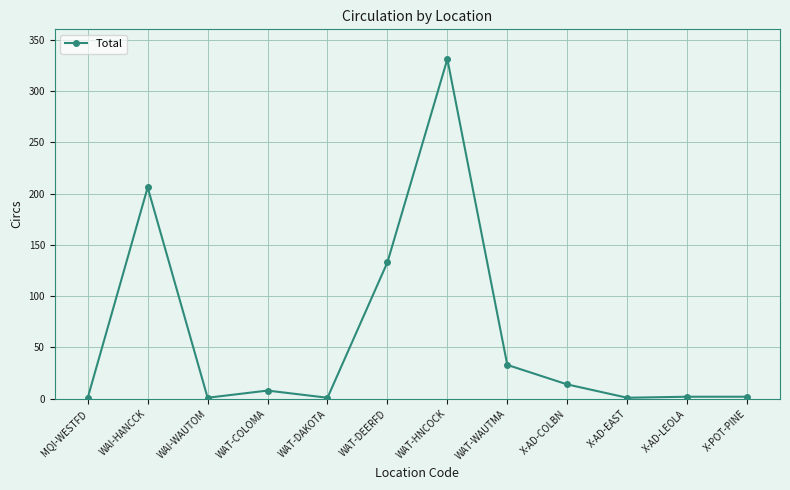

True or false: the data has more than 0 interior local peaks.

True